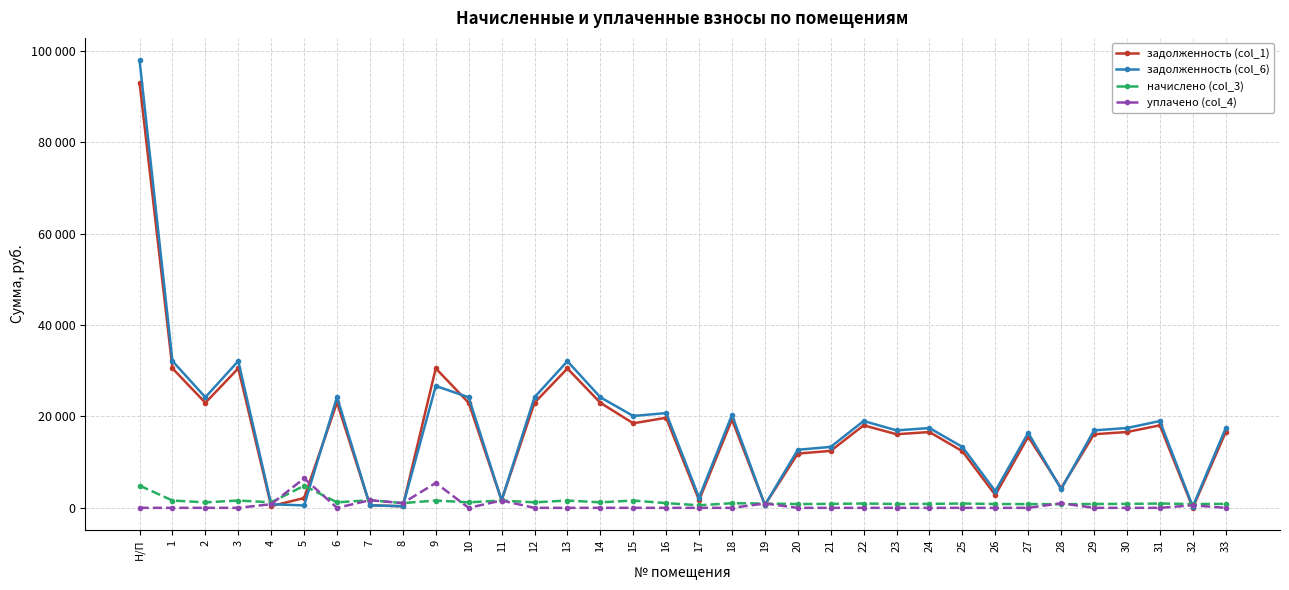

Is this an area chart (filled region under the line)?

No